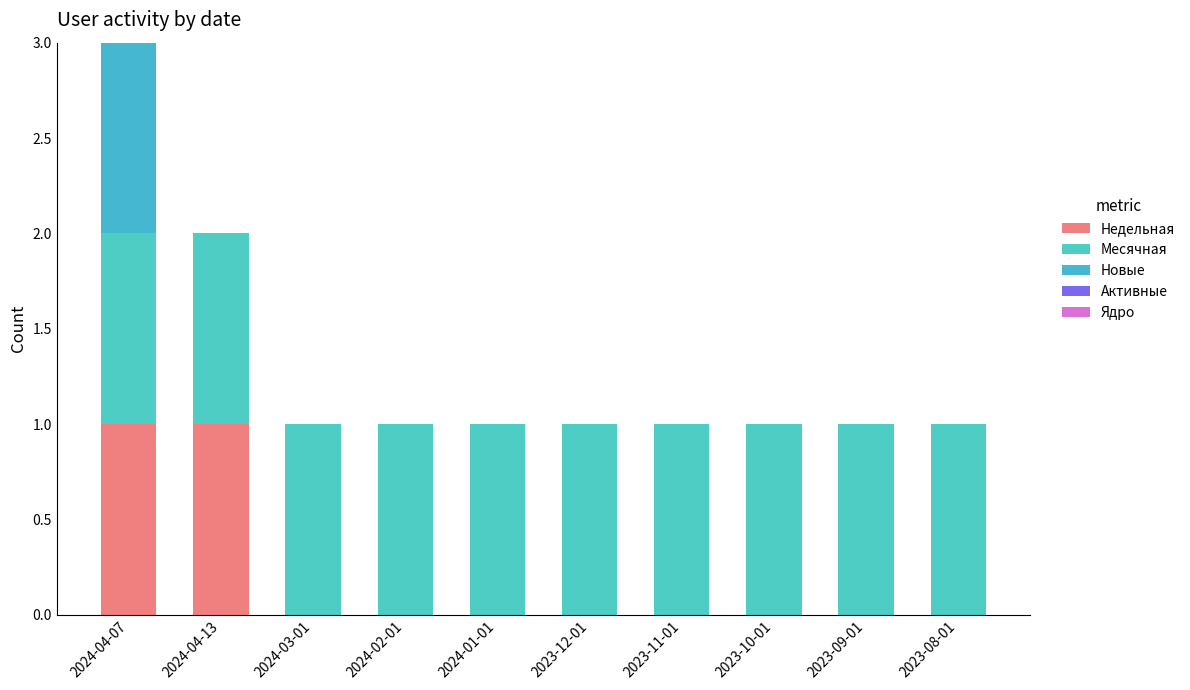

Are the bars grouped side by side (vs. stacked)?

No